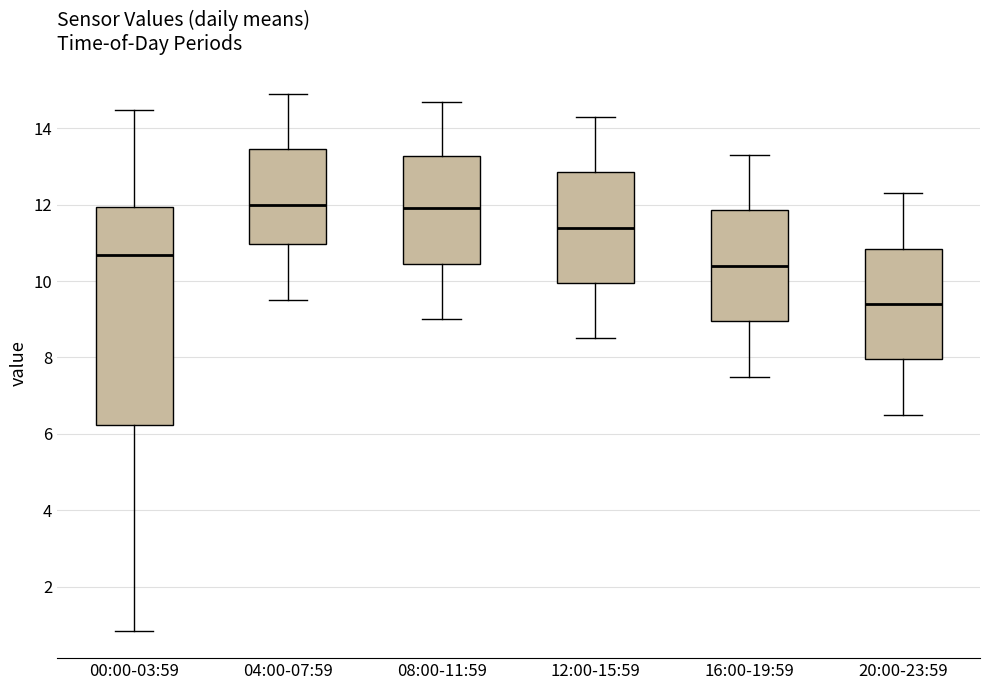

Reading left to right, transcribe this box plot: for each box, give where its median line is, the range the box spans, and where its two whiskers end, as read against the y-axis. The values are not printed on the chart, so give them approximately, as read against the axis.

00:00-03:59: median 10.6, box 6.2 to 12.0, whiskers 0.8 to 14.4
04:00-07:59: median 12.0, box 11.0 to 13.4, whiskers 9.6 to 15.0
08:00-11:59: median 12.0, box 10.4 to 13.2, whiskers 9.0 to 14.8
12:00-15:59: median 11.4, box 10.0 to 12.8, whiskers 8.6 to 14.4
16:00-19:59: median 10.4, box 9.0 to 11.8, whiskers 7.6 to 13.4
20:00-23:59: median 9.4, box 8.0 to 10.8, whiskers 6.6 to 12.4